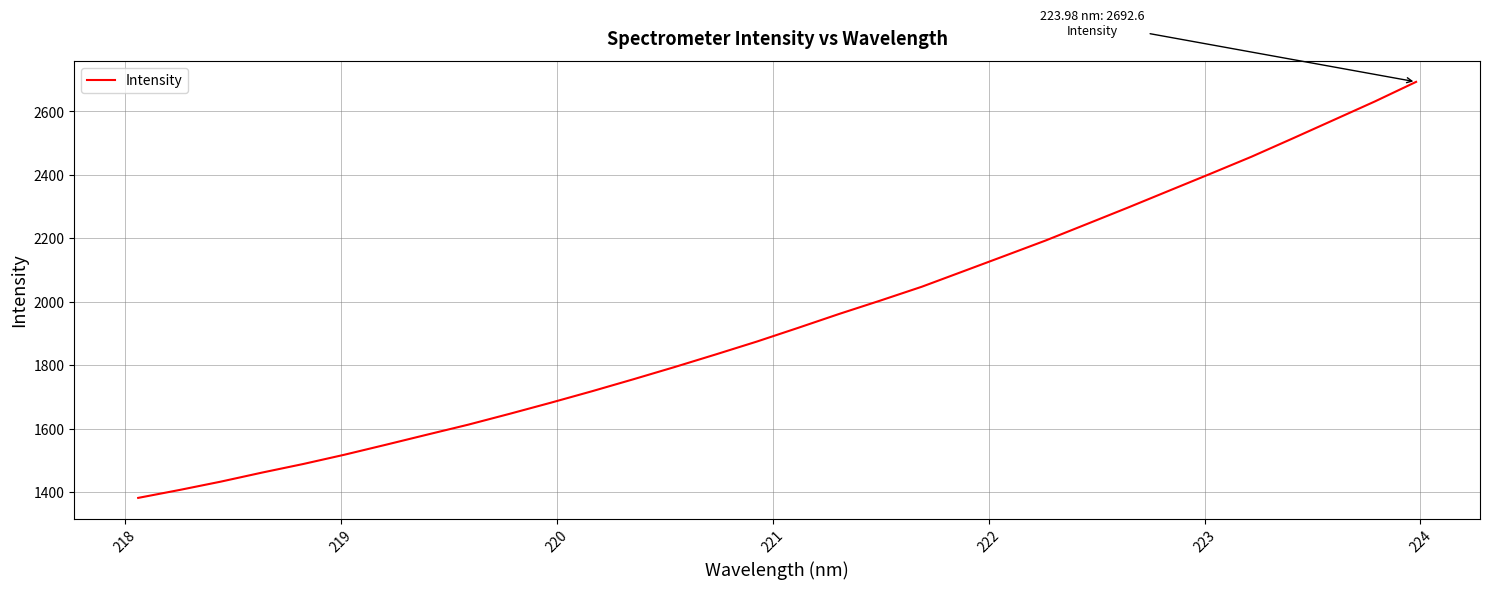

What is the difference between the maximum and minimum values?

1310.7